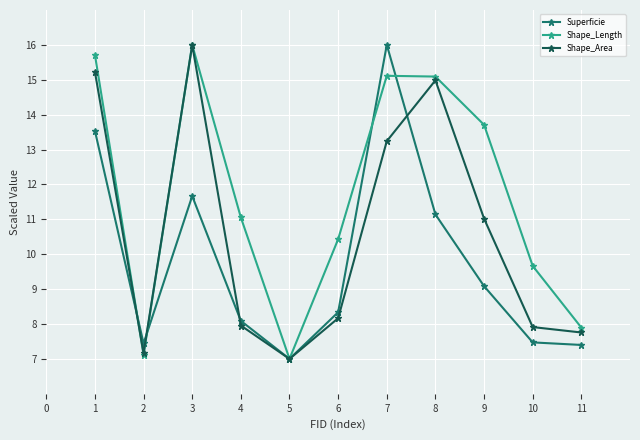

Which series has the largest total across all categories?

Shape_Length